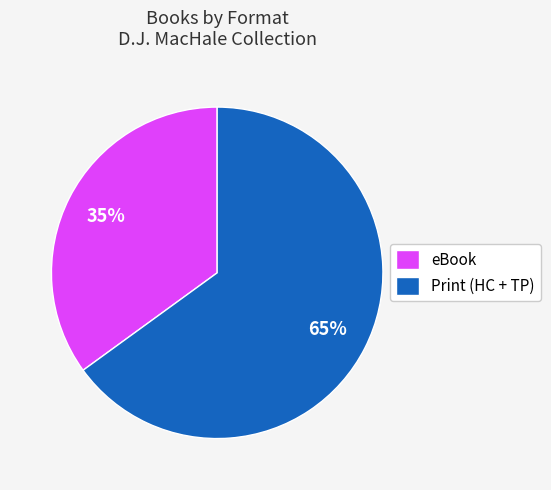

Rank the categories by value from highest to lowest.

Print (HC + TP), eBook